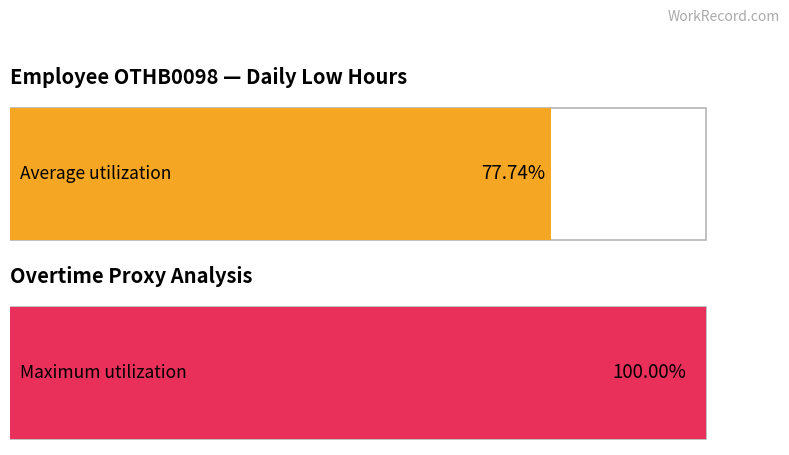

Does the chart contain any negative values?

No